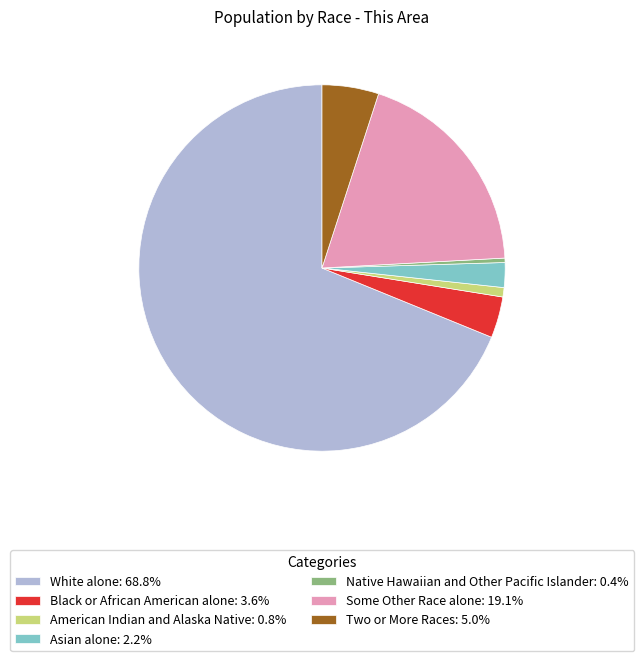

Is the sum of Black or African American alone: 3.6% and Some Other Race alone: 19.1% greater than half?

No